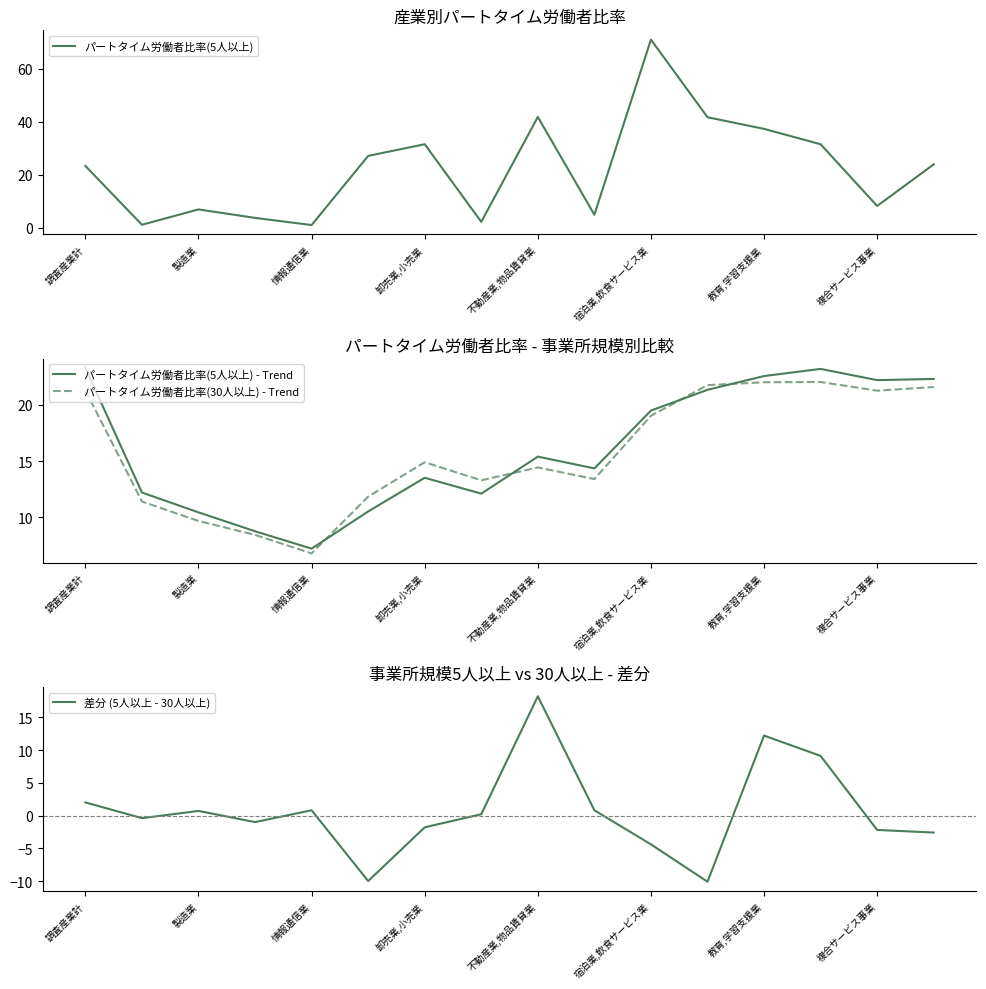

What is the highest value of the パートタイム労働者比率(5人以上) - Trend series?

23.3